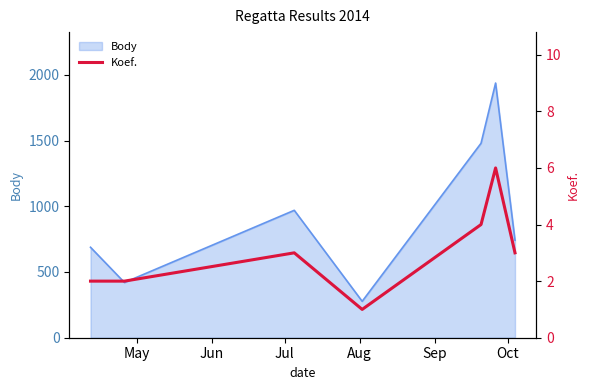

What is the maximum value for Body?

1937